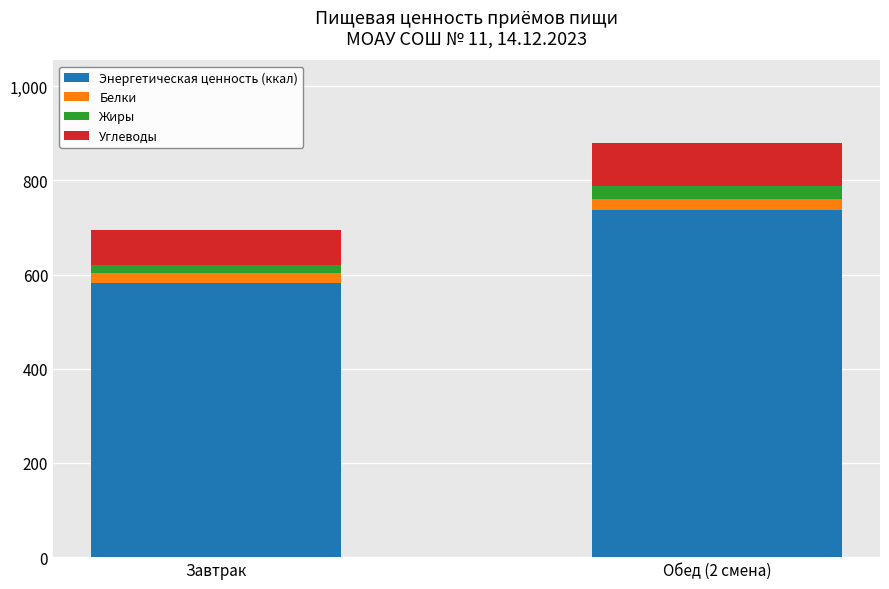

What is the difference between the maximum and minimum values in the Энергетическая ценность (ккал) series?

155.1